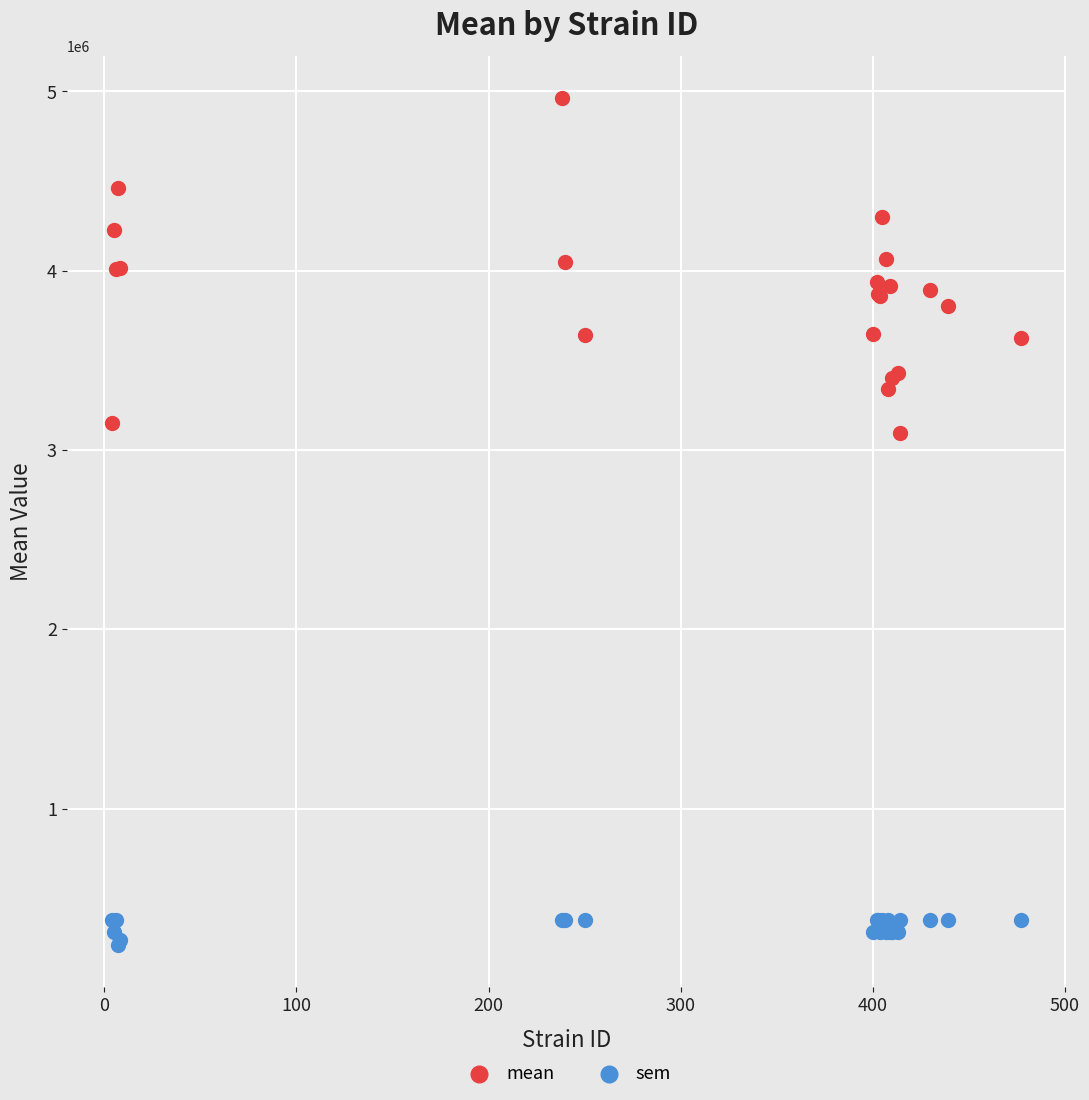

Which series reaches the minimum Y coordinate?

sem